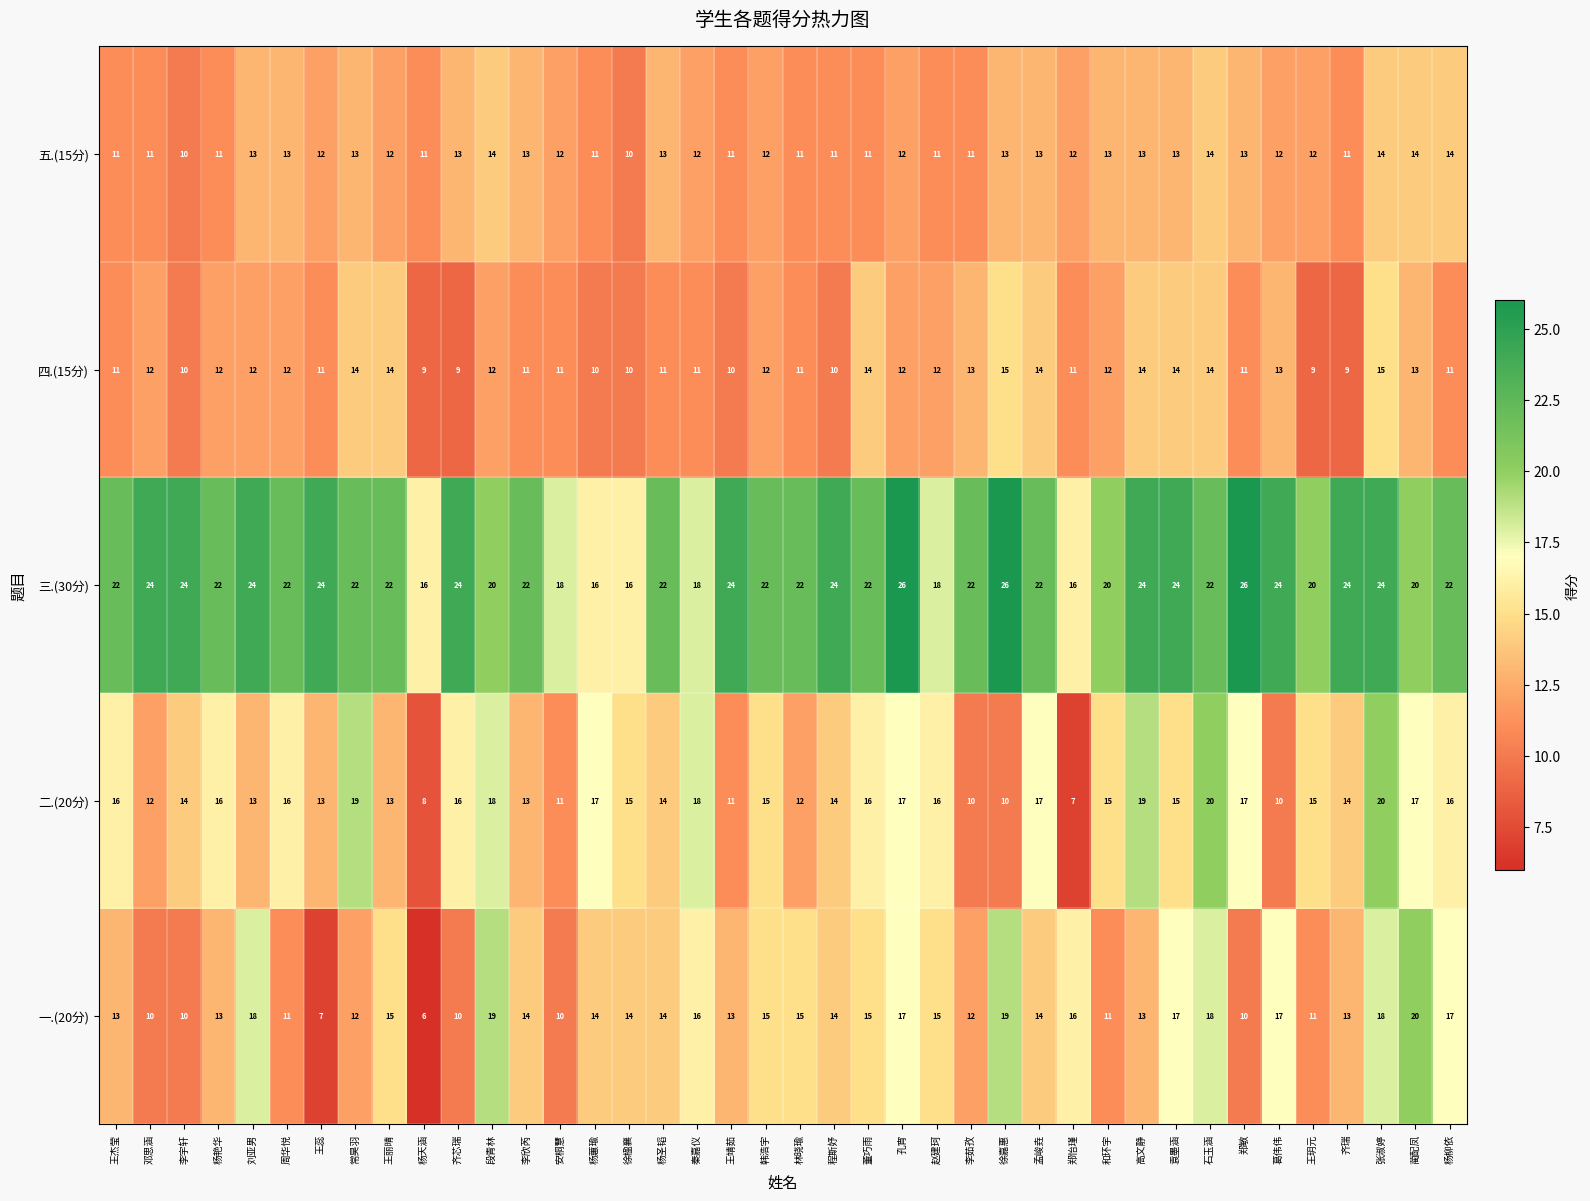

What is the spread (max minus min) of values at 李欣芮?

11